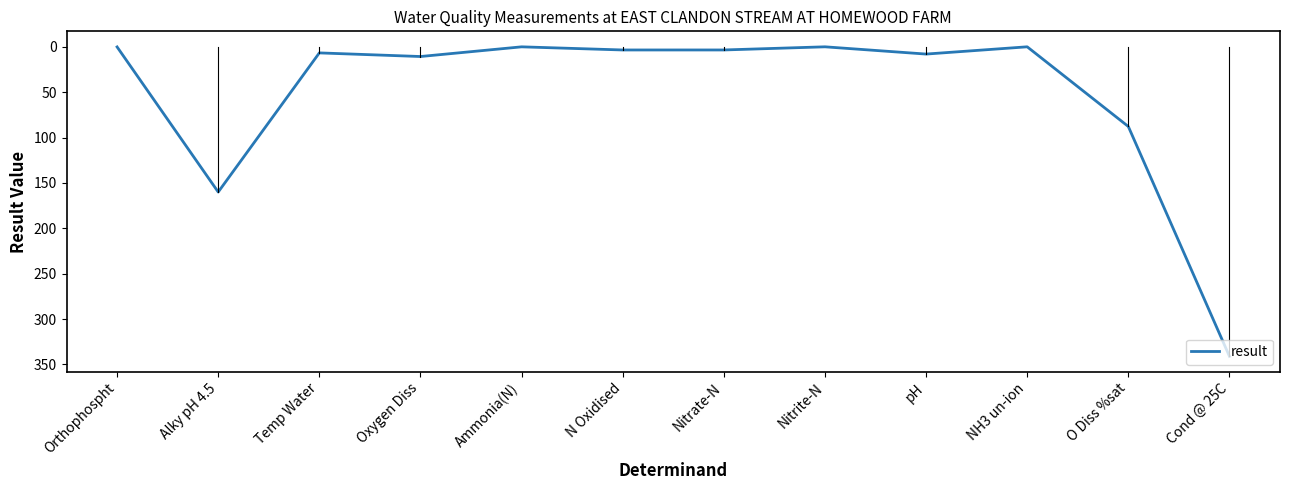

Which has a higher value, Nitrate-N or Ammonia(N)?

Nitrate-N